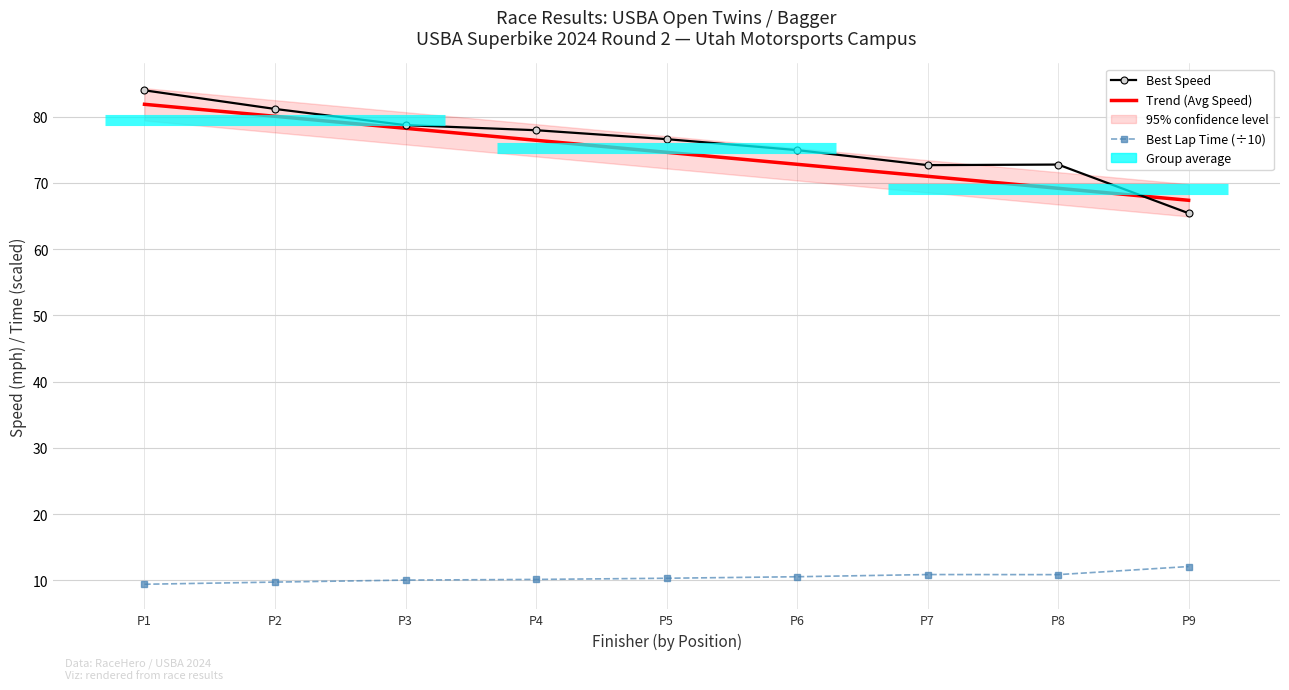

What is the maximum value shown in the chart?

84.0